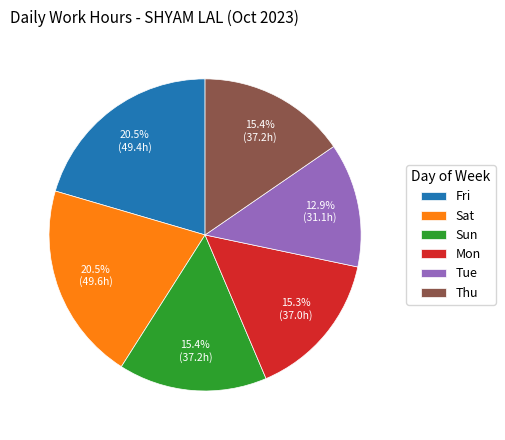

Count the number of slices in the pie.

6